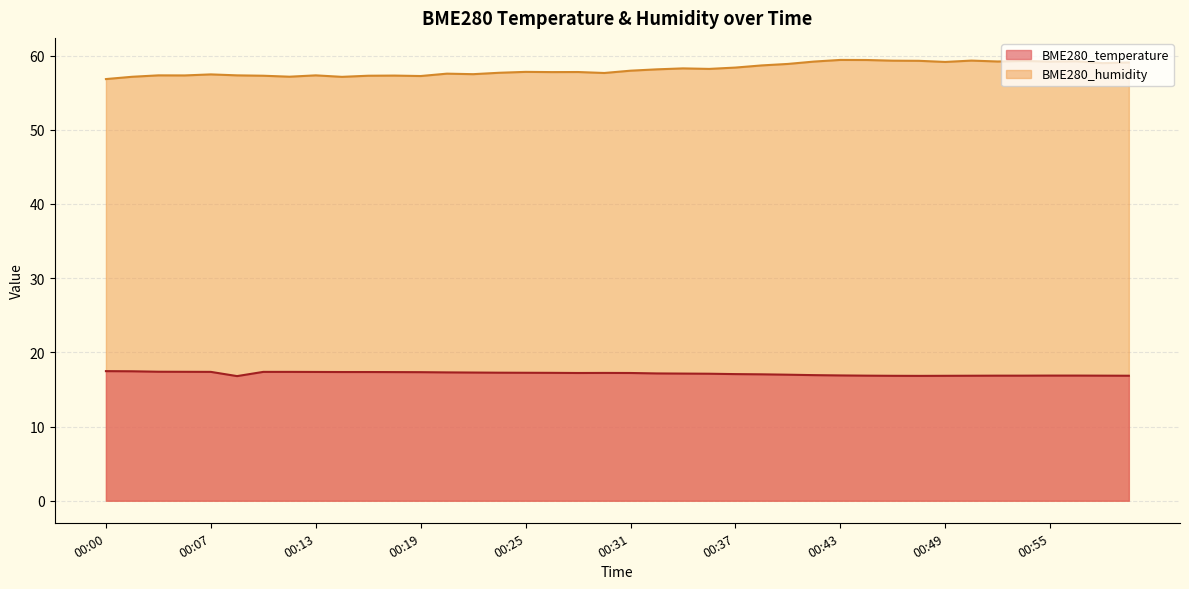

How many interior local peaks does the BME280_humidity series have?

12